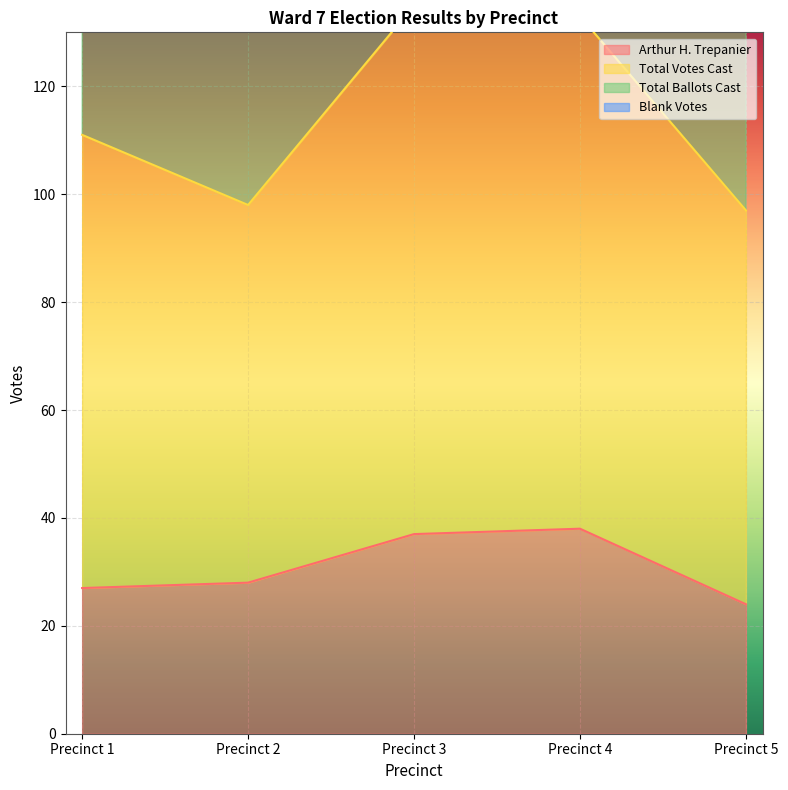

True or false: Total Ballots Cast has more than 0 points higher than both neighbors.

True